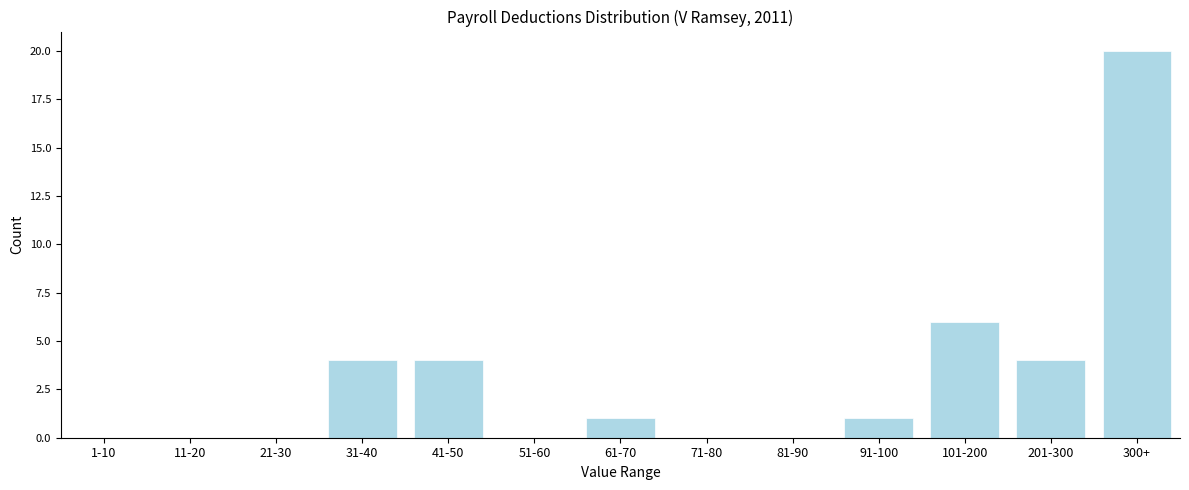

Reading left to right, what are all the values shown in this chart?

1-10=0	11-20=0	21-30=0	31-40=4	41-50=4	51-60=0	61-70=1	71-80=0	81-90=0	91-100=1	101-200=6	201-300=4	300+=20